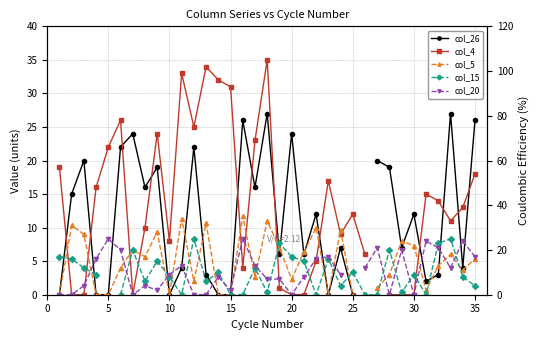

After their last crossing, which series has the higher values: col_20 or col_4?

col_4